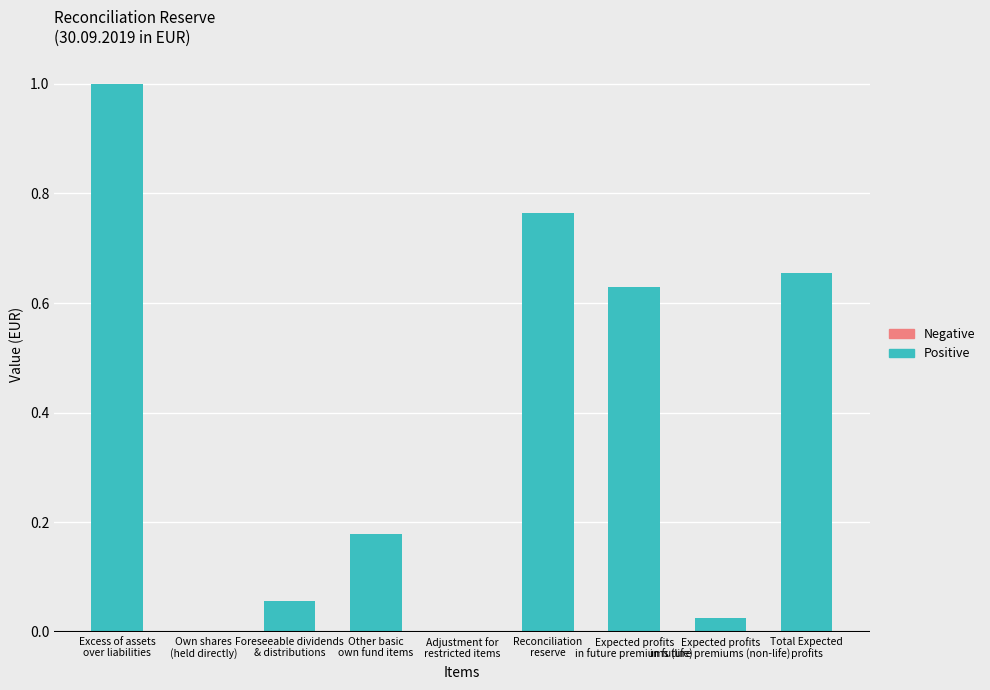

Are the bars horizontal?

No